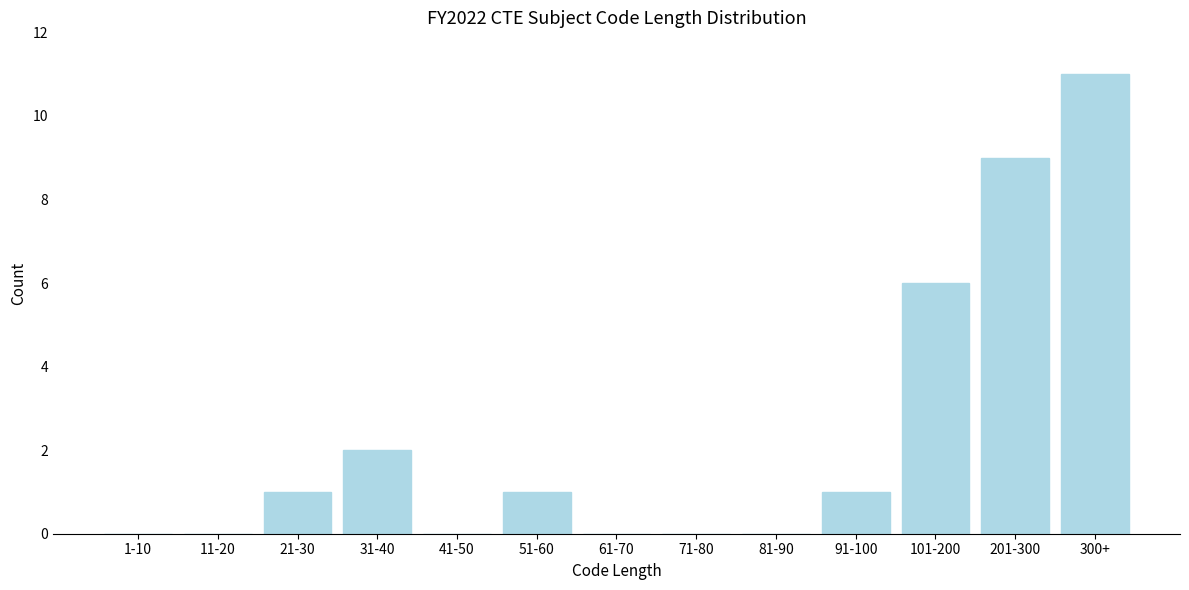

Reading left to right, transcribe all the data shown in this chart.

1-10=0	11-20=0	21-30=1	31-40=2	41-50=0	51-60=1	61-70=0	71-80=0	81-90=0	91-100=1	101-200=6	201-300=9	300+=11